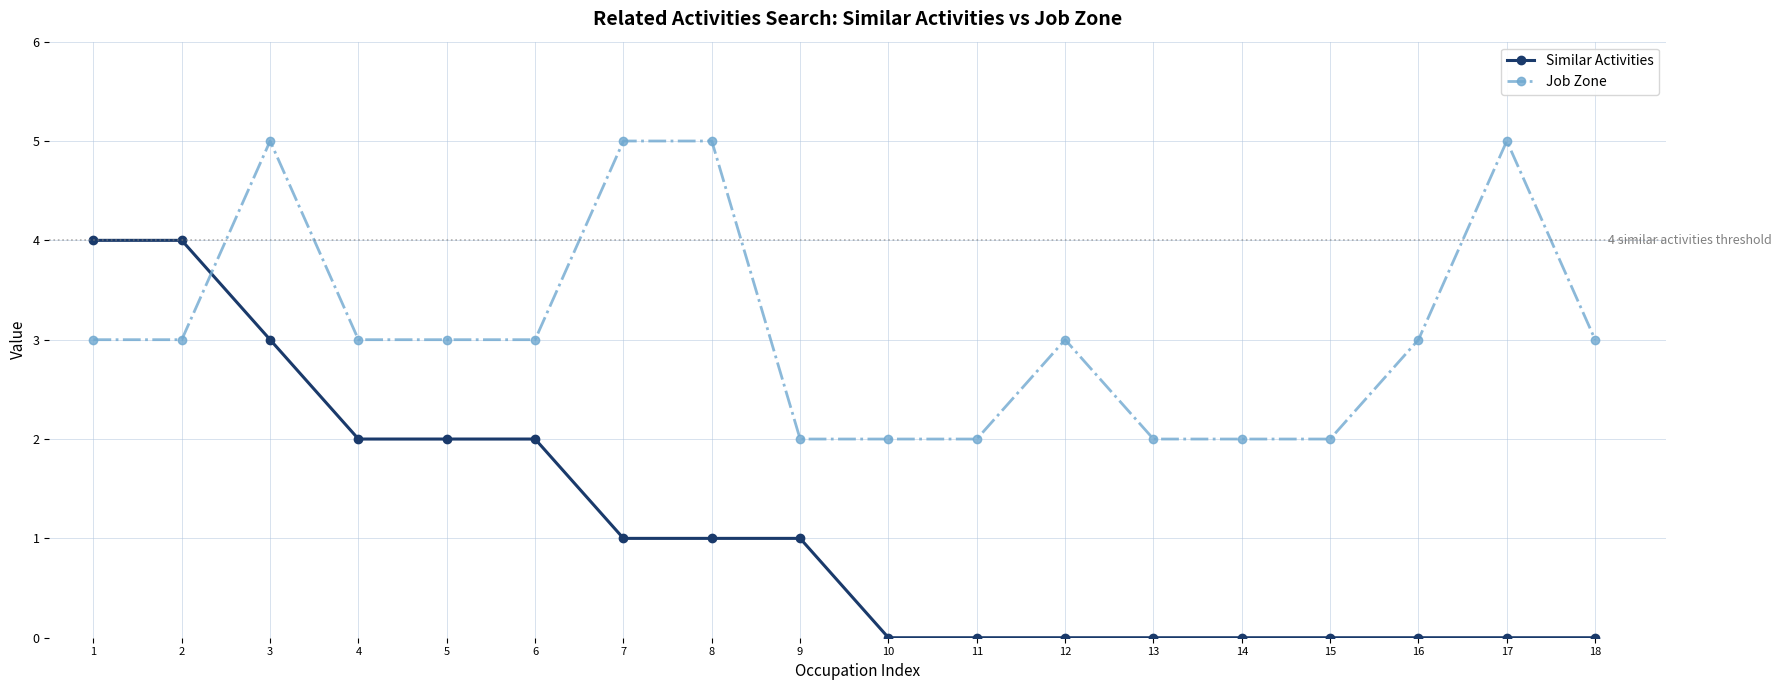

Is this an area chart (filled region under the line)?

No